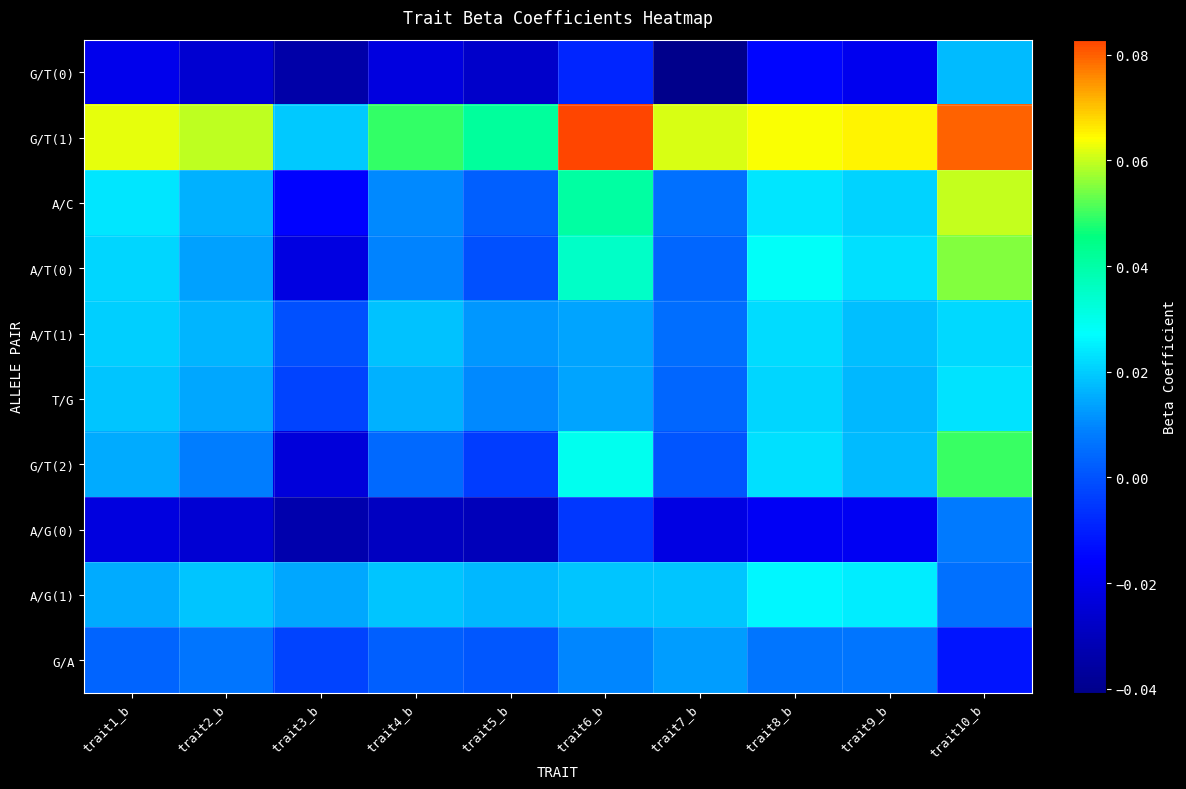

Which series has the largest range (max minus min)?

A/T(0)